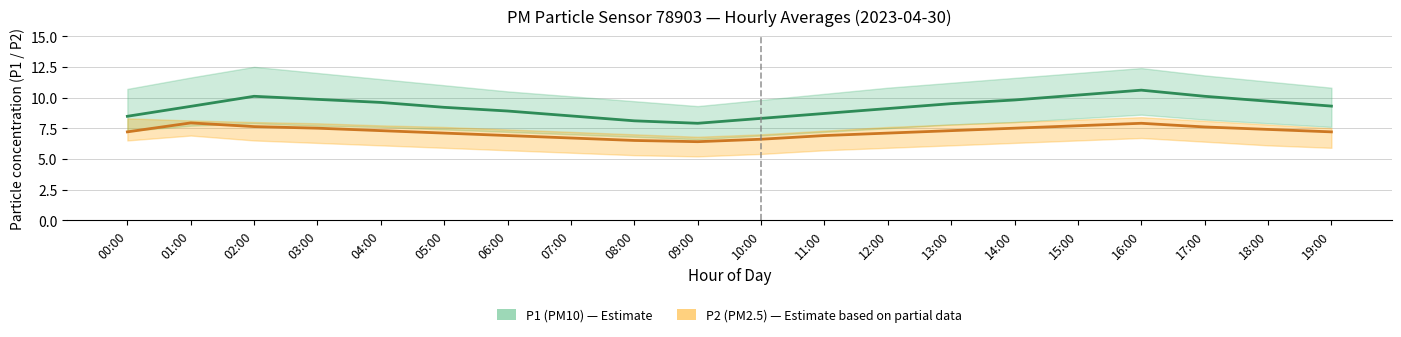

Does the chart display data point markers on the line(s)?

No